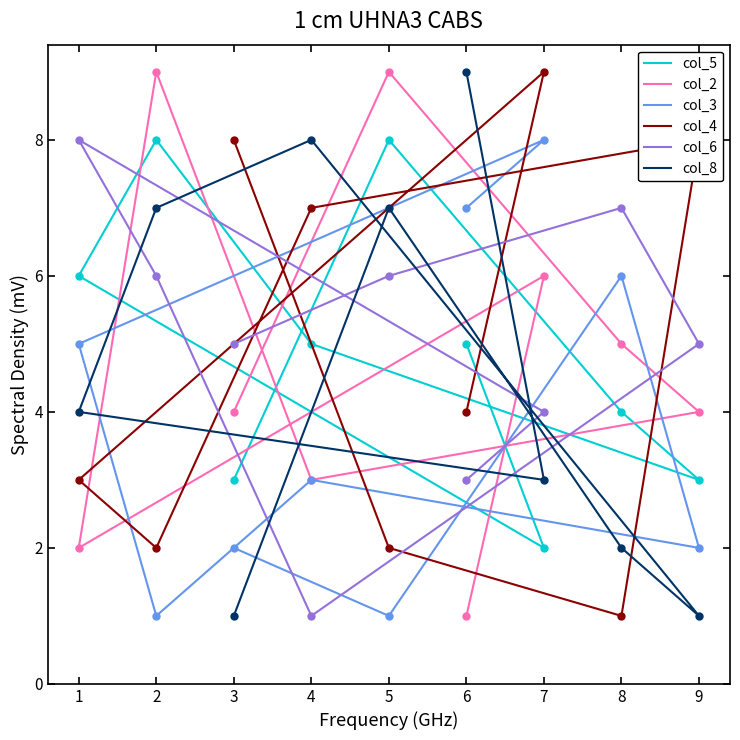

List the series in order of their peak value, highest first.

col_2, col_4, col_8, col_5, col_3, col_6